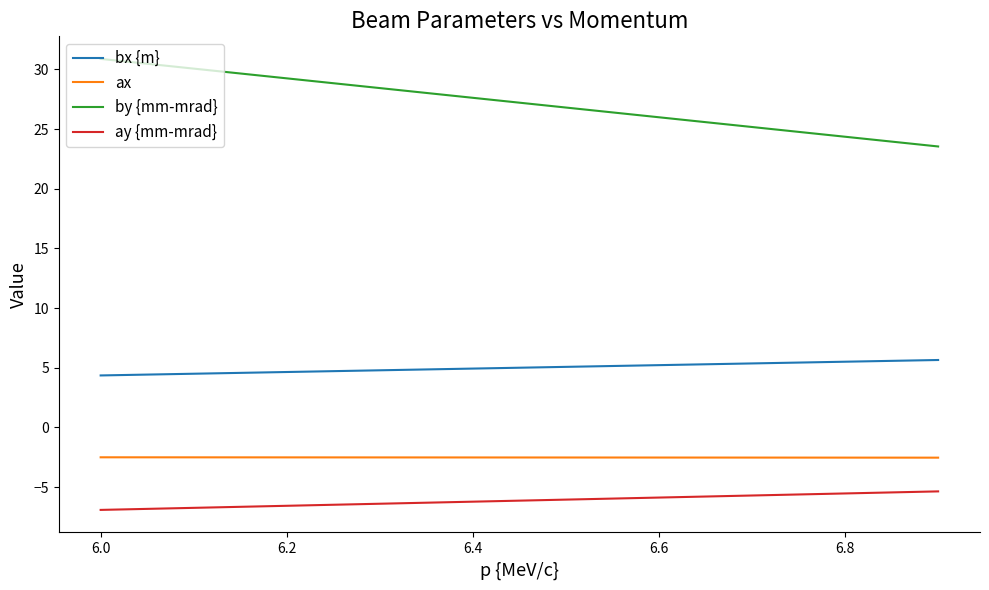

True or false: bx {m} and by {mm-mrad} intersect in this chart.

False